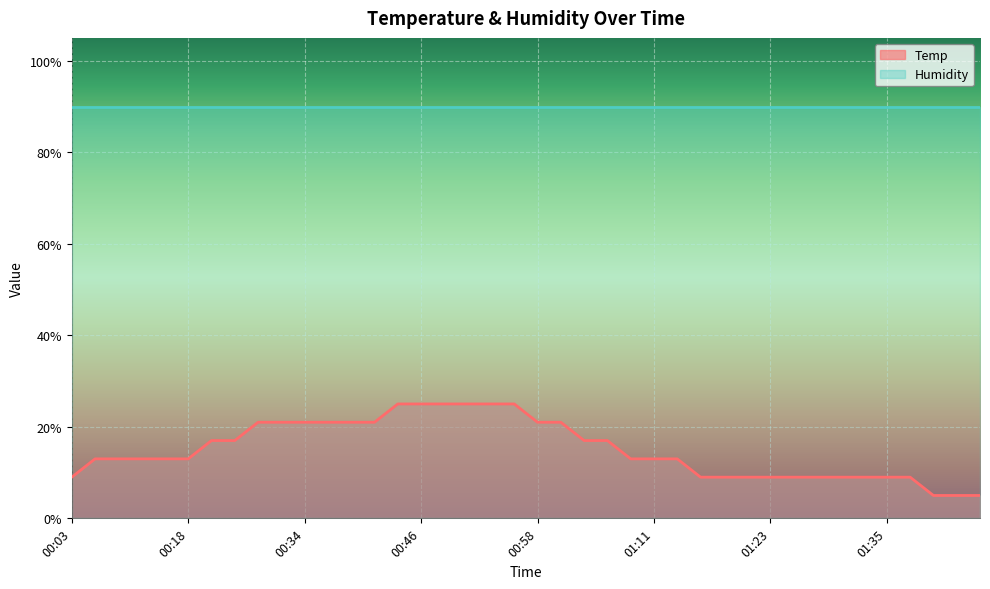

How many values are below 13?

14